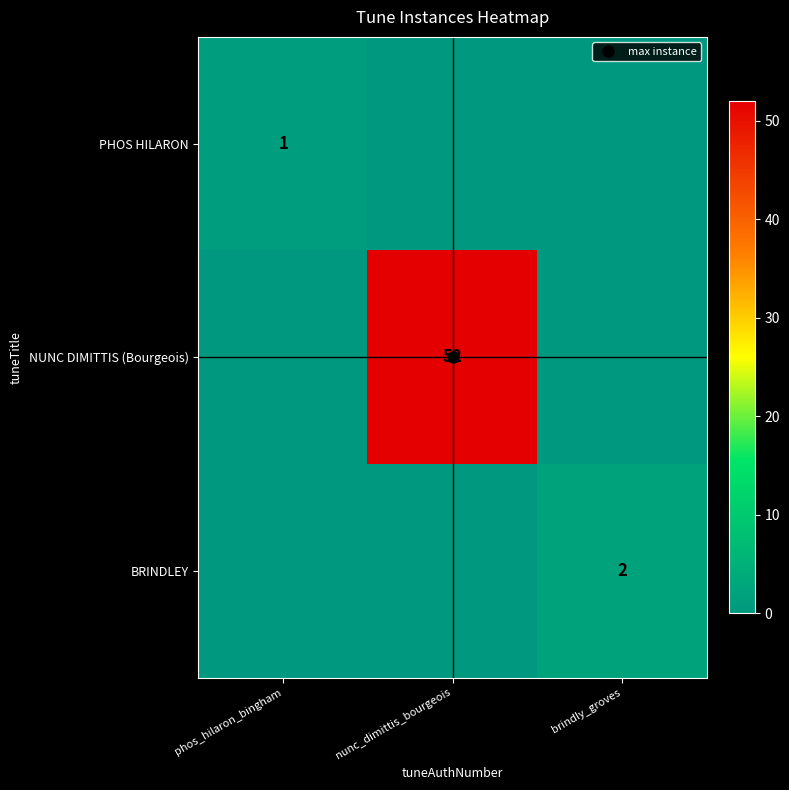

The NUNC DIMITTIS (Bourgeois) series shows -28 at phos_hilaron_bingham. True or false?

False